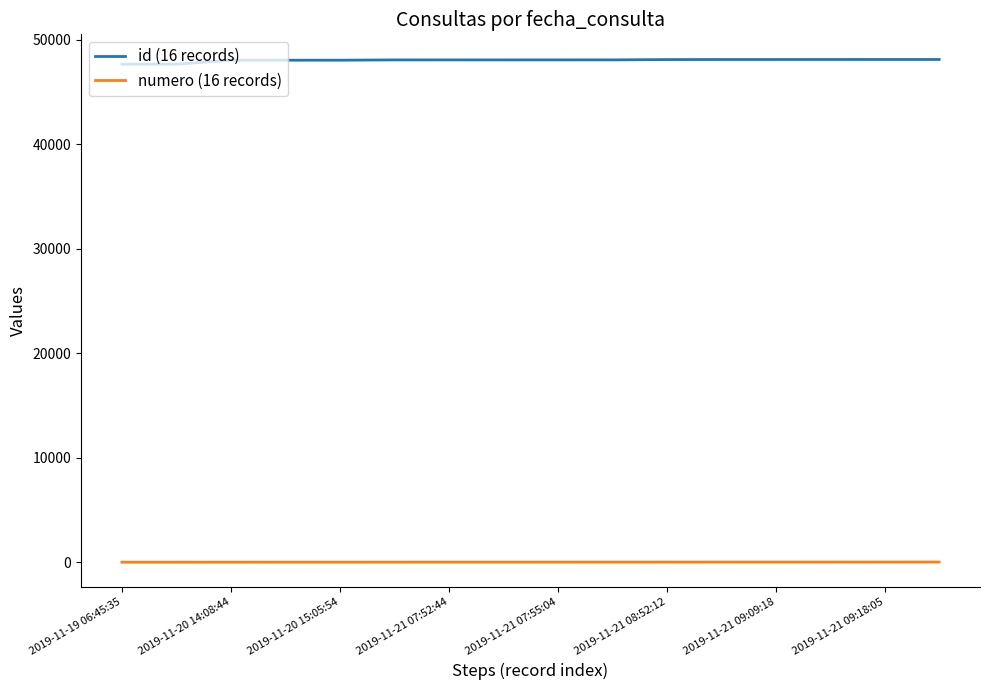

Rank the series by their maximum value, from lowest to highest.

numero (16 records), id (16 records)